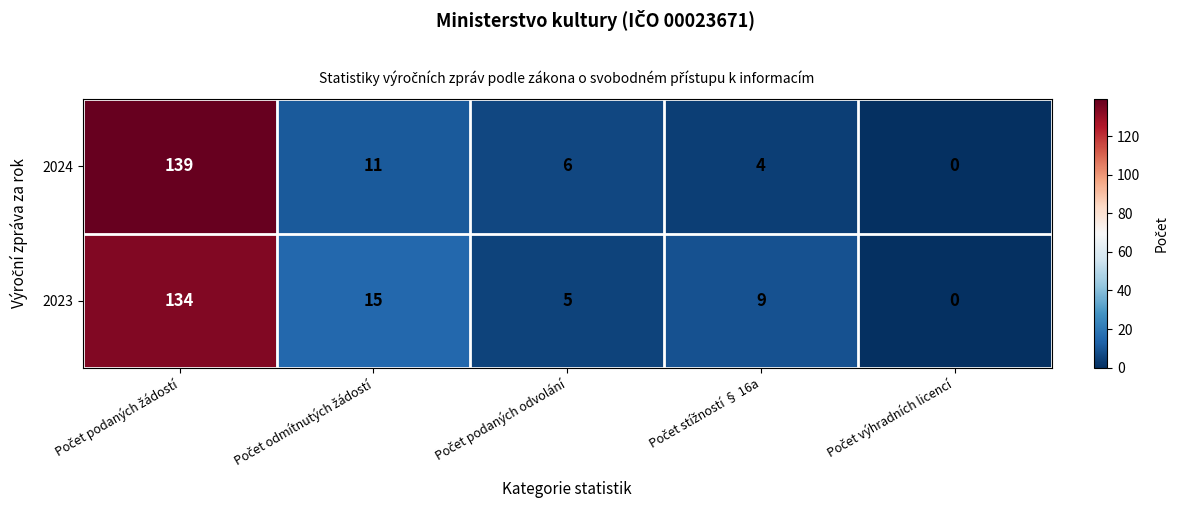

List the series in order of their overall mean, lowest first.

2024, 2023